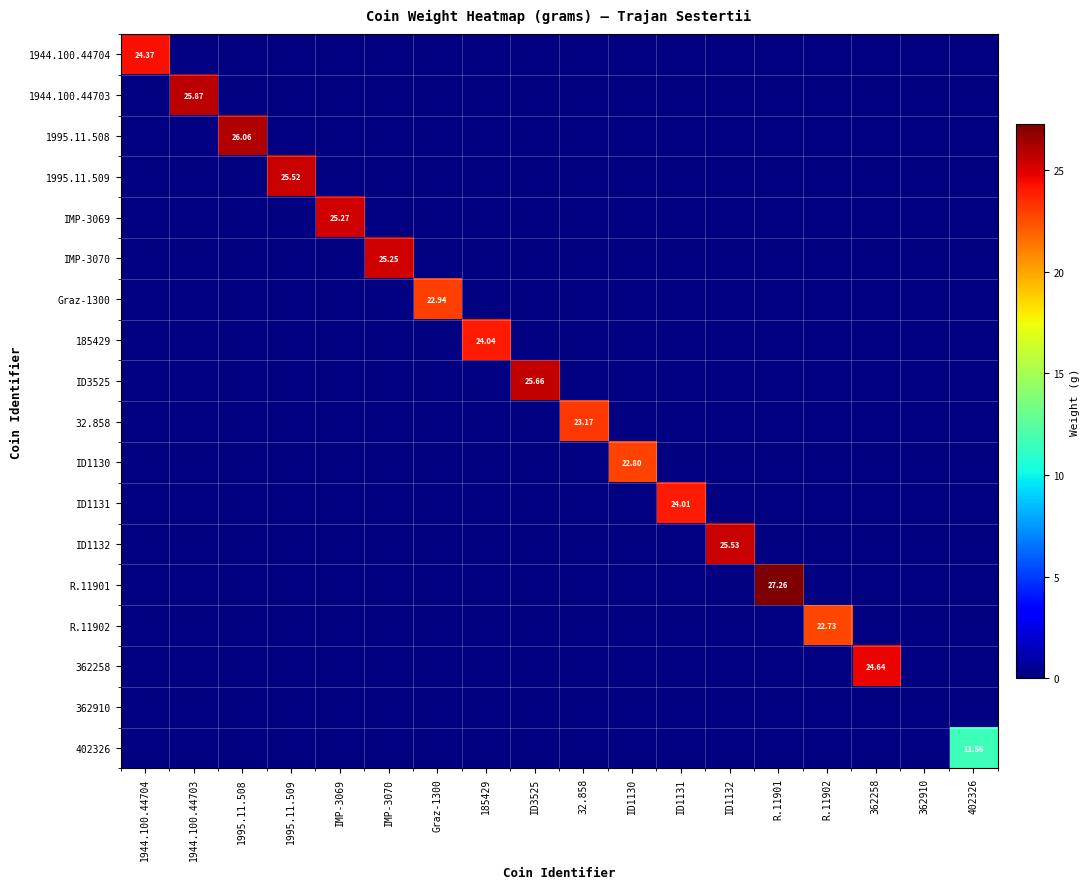

At how many categories does at least one series exceed 20?

16